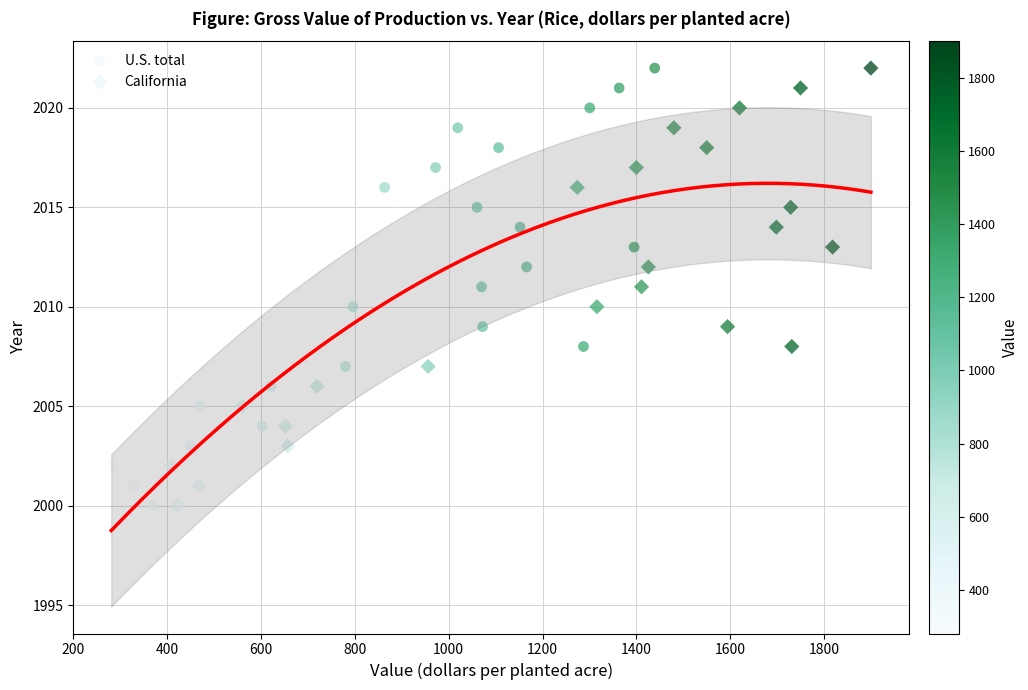

What are all the series names shown in the legend?

U.S. total, California